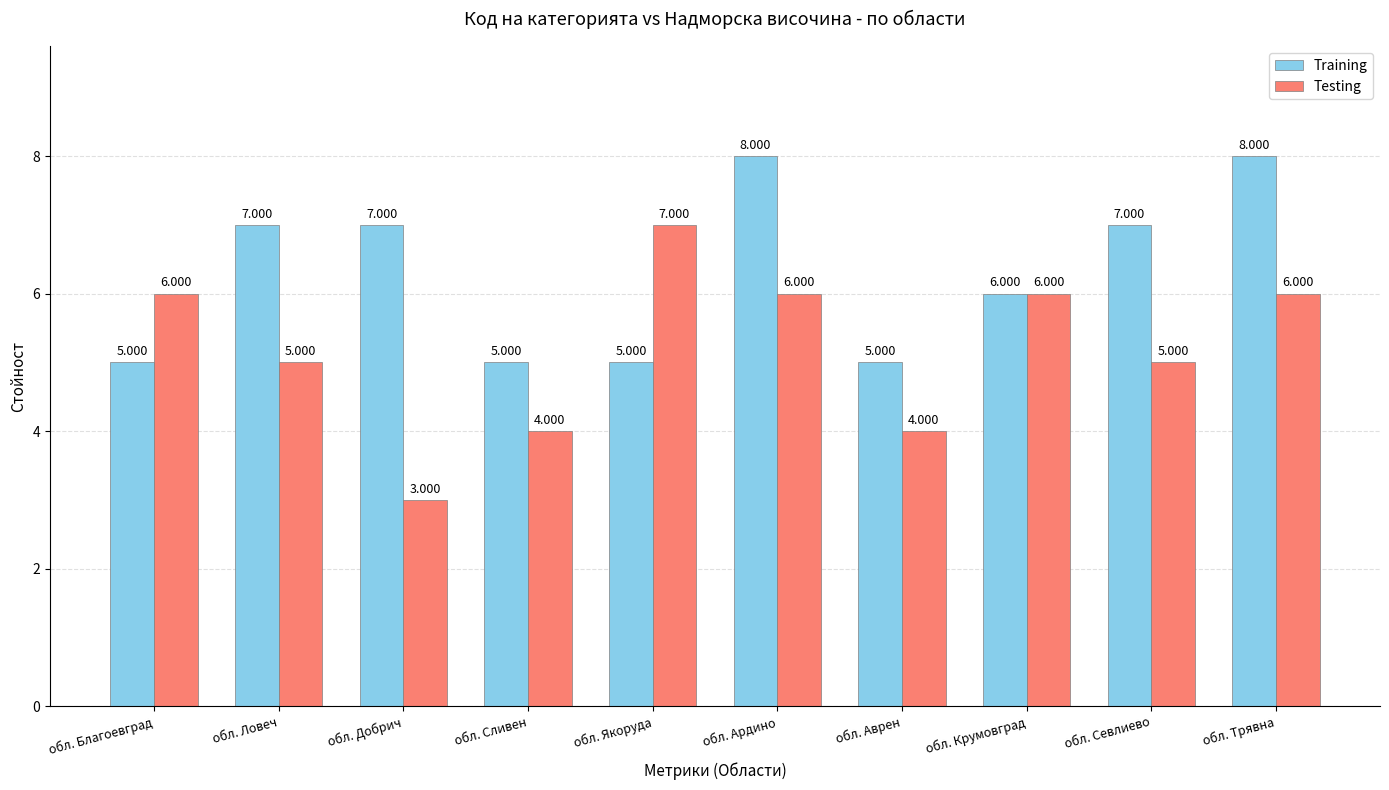

What is the highest value of the Testing series?

7